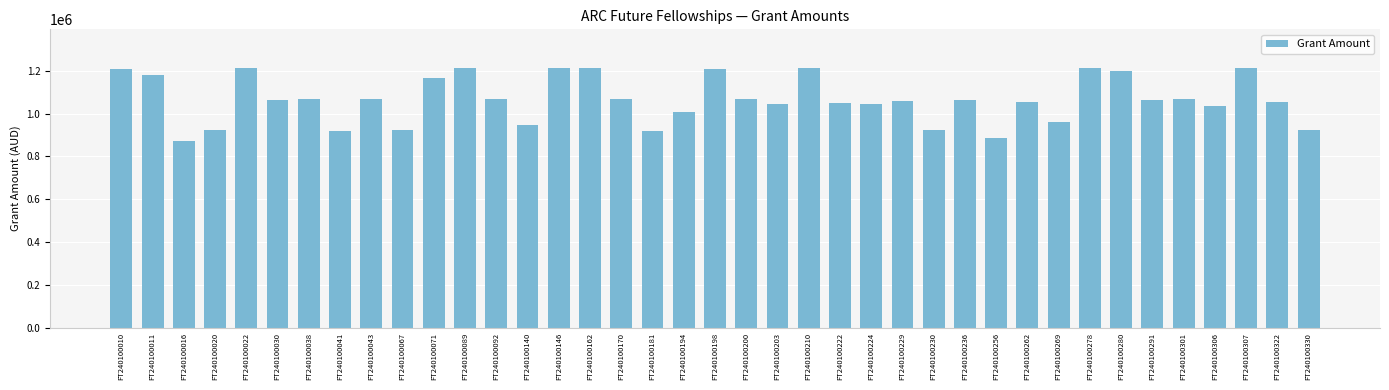

What is the greatest value displayed?

1211086